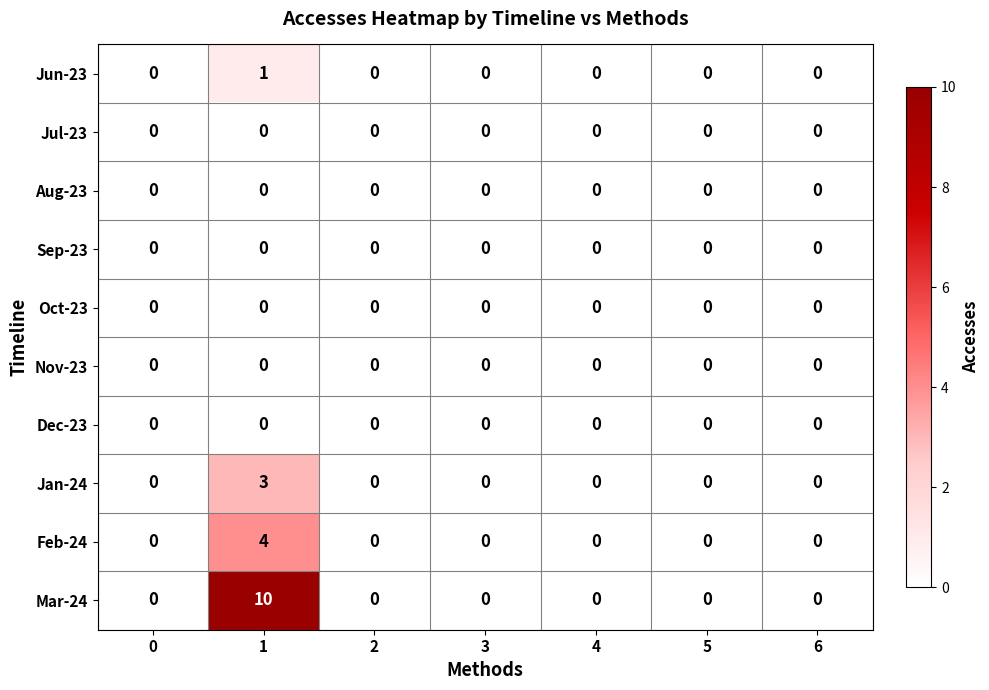

Which series changed the most between 1 and 4?

Mar-24